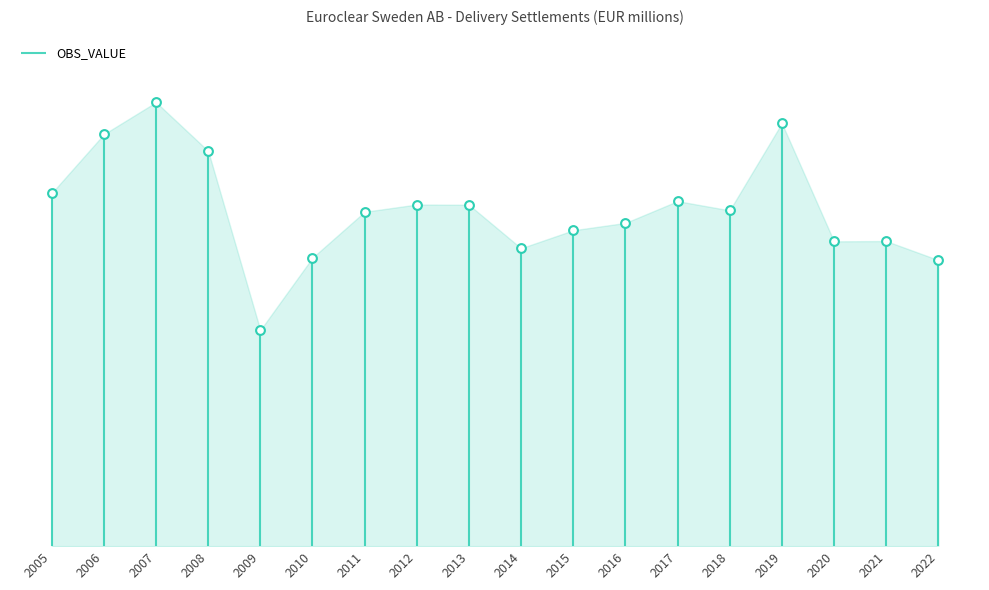

What is the ratio of the value at 2009 to the value at 2015?

0.7